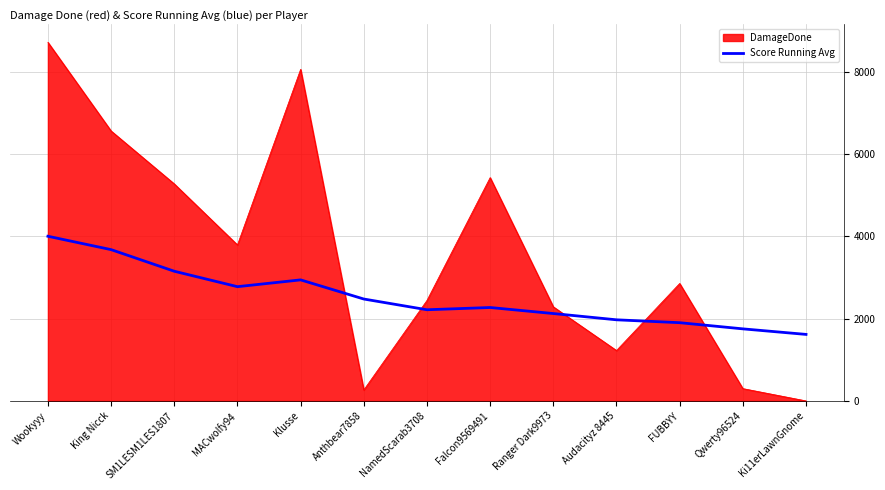

Rank the series by their maximum value, from lowest to highest.

Score Running Avg, DamageDone